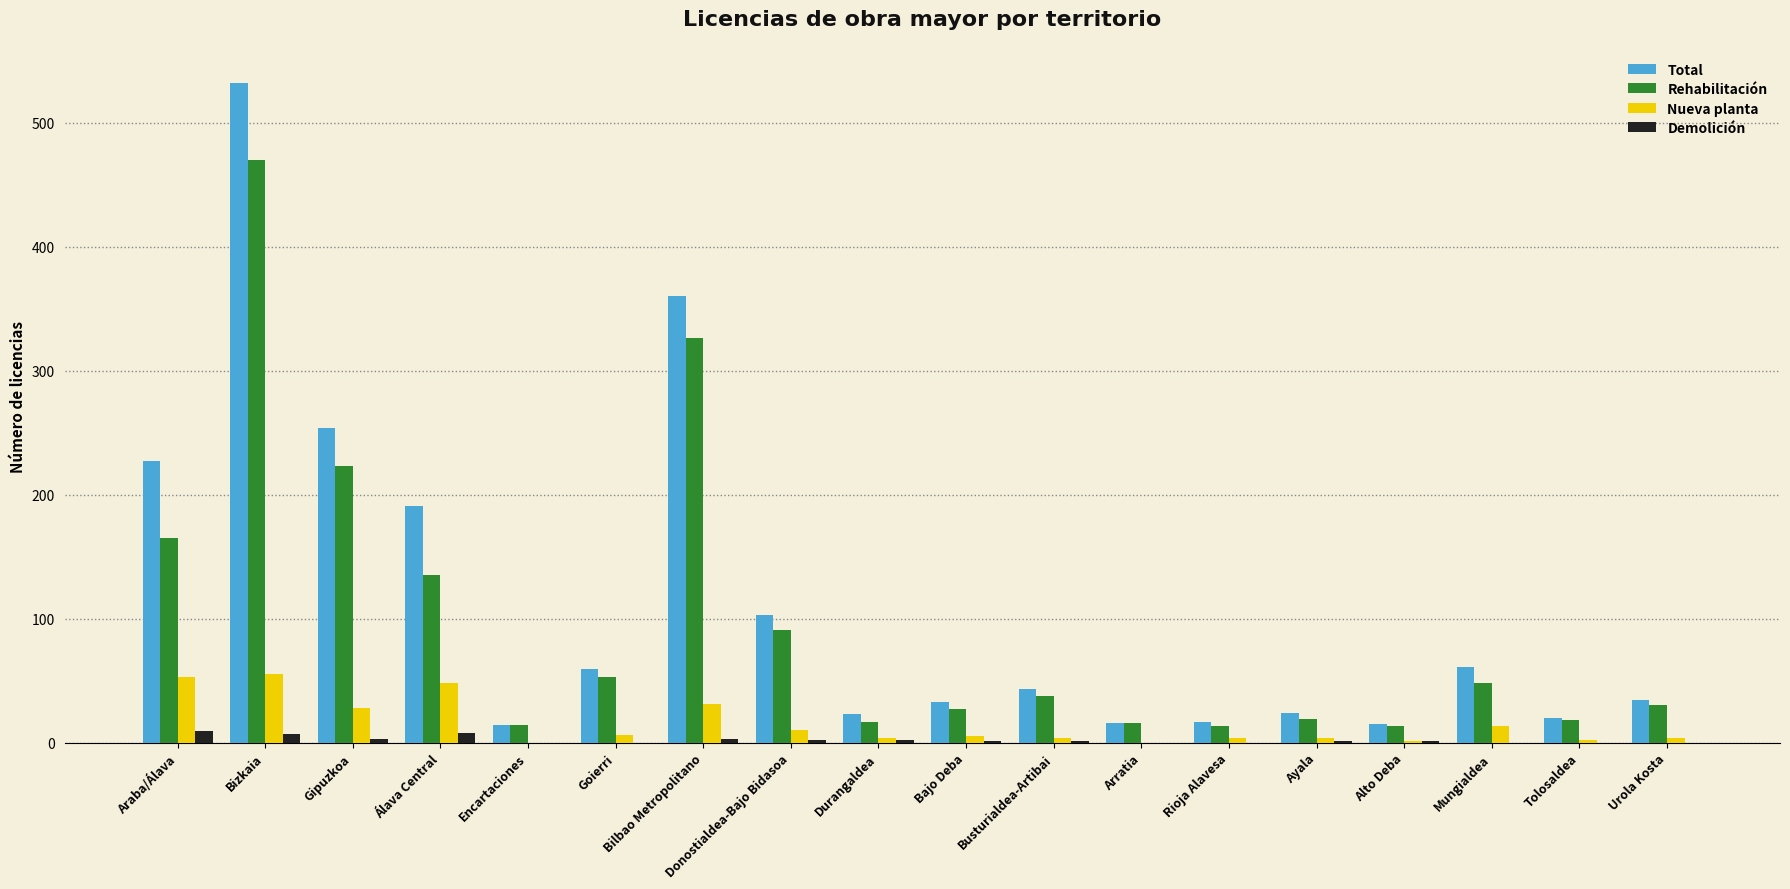

At which category is the sum across all series the highest?

Bizkaia